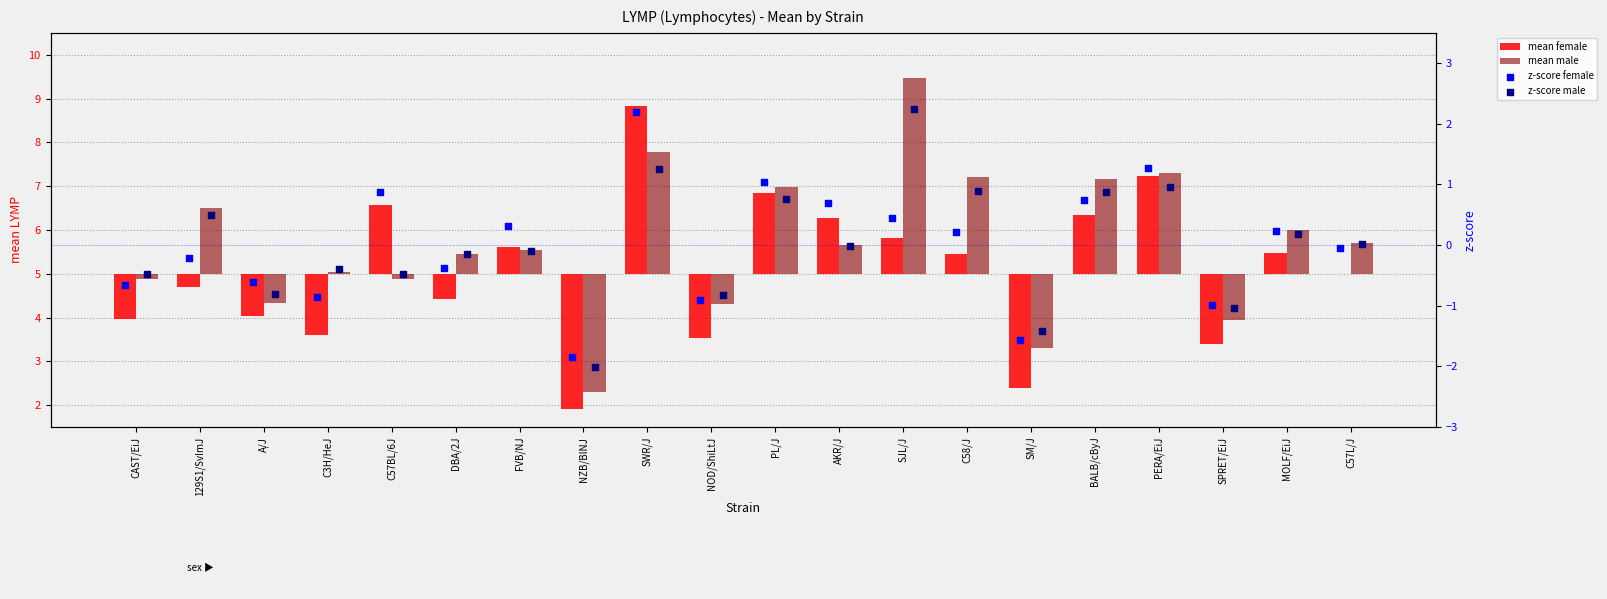

Which series contains the lowest Y value?

z-score male